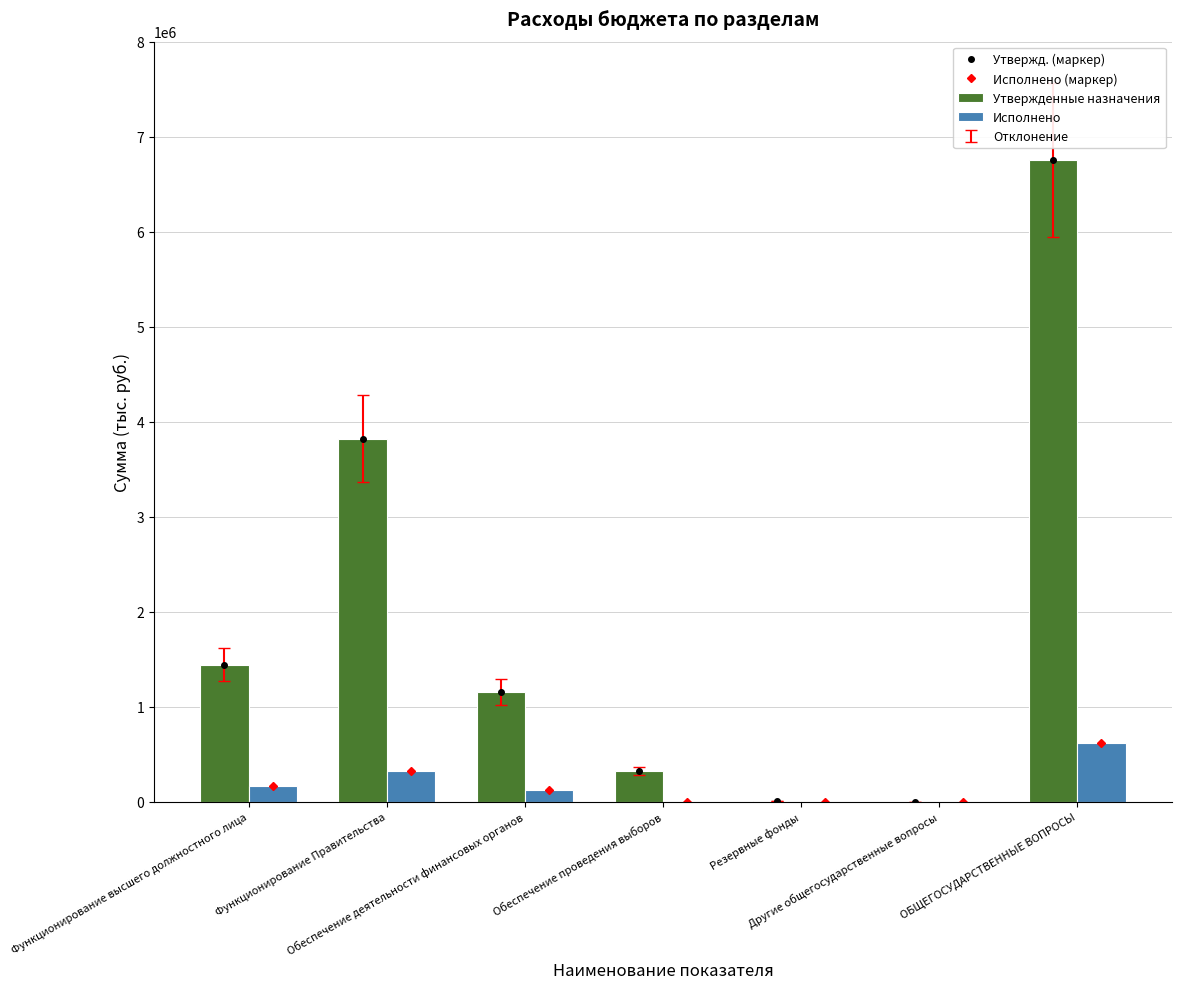

What is the sum of all Исполнено values?

1236368.2